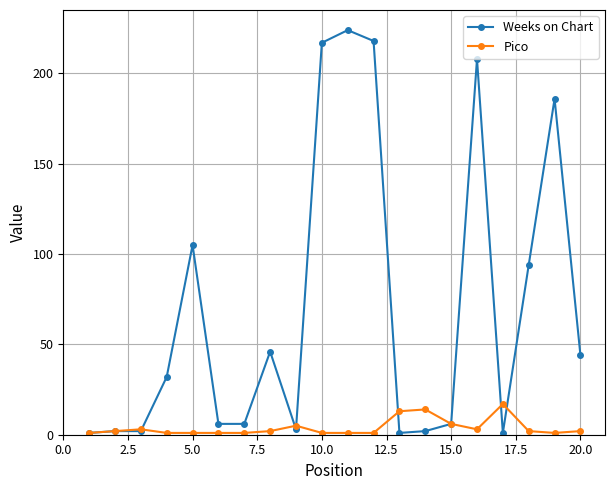

Rank the series by their average value, from highest to lowest.

Weeks on Chart, Pico